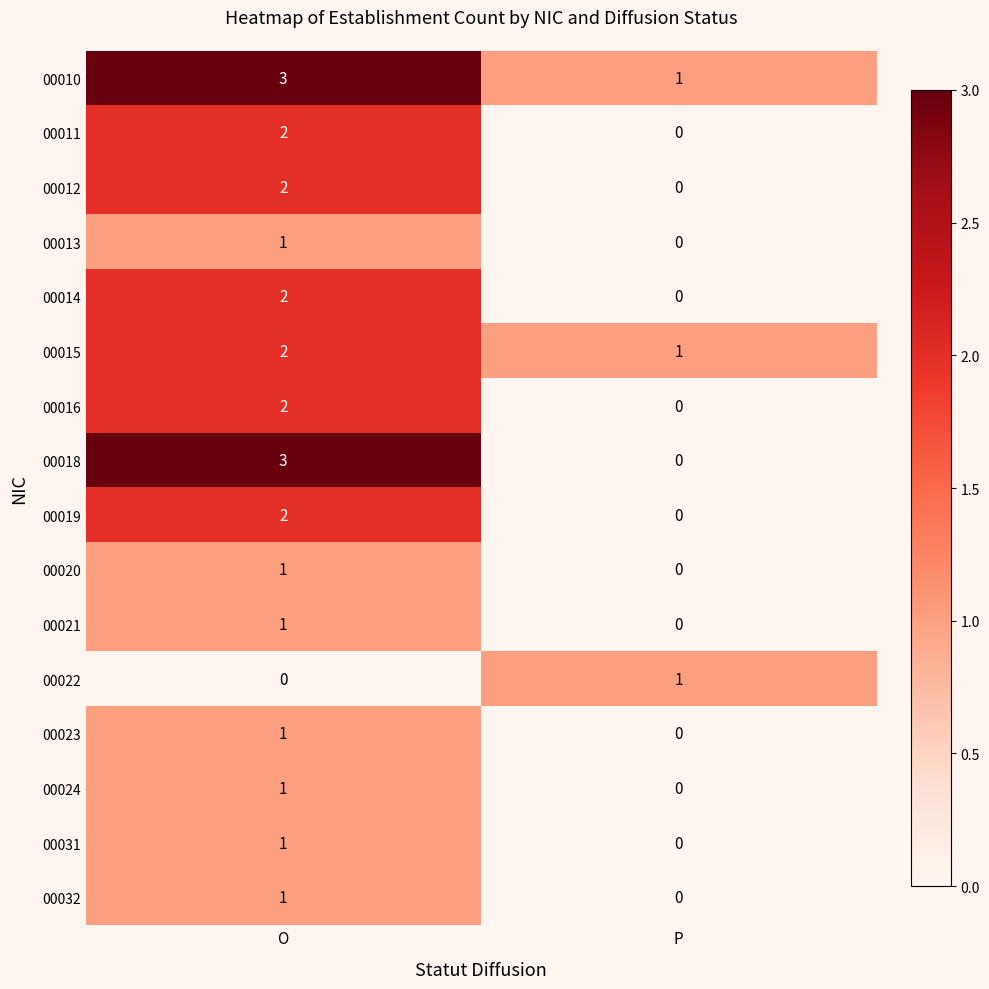

At which category is the sum across all series the highest?

O